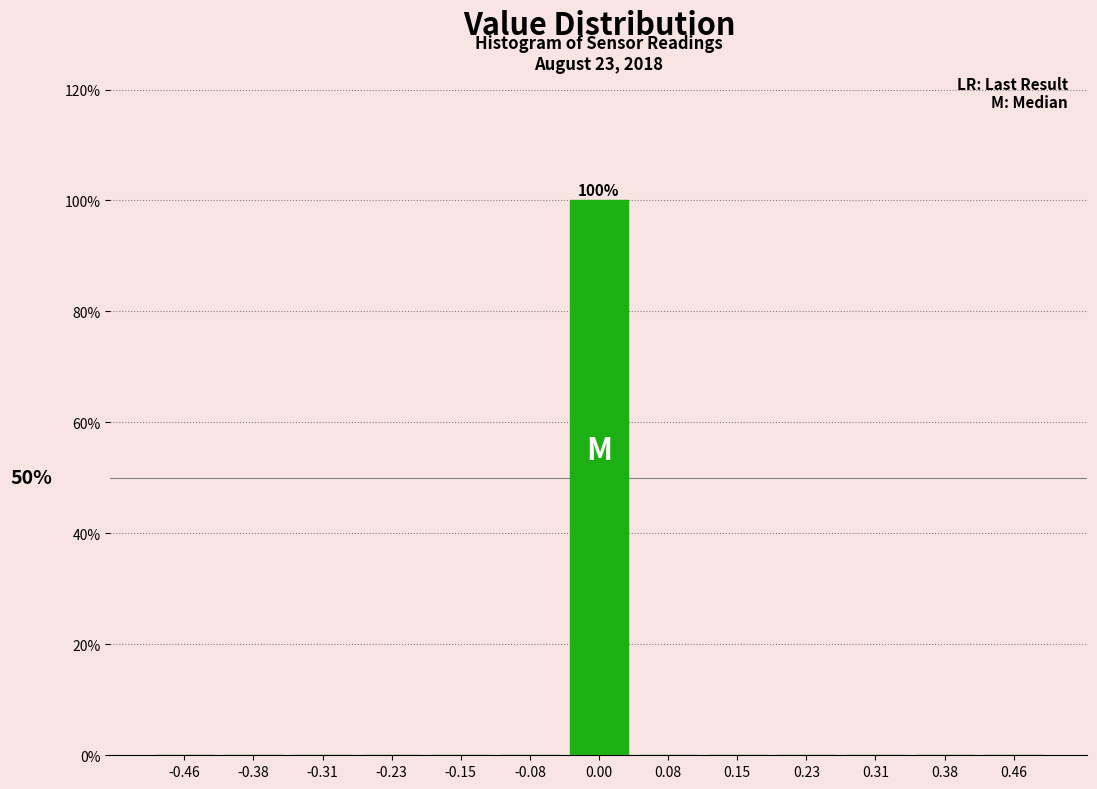

Over which range of the x-axis is the bar tallest?

-0.04 to 0.04